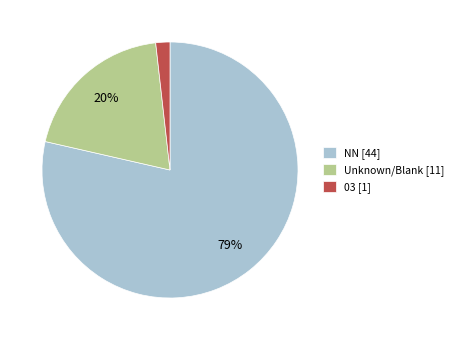

Do 03 [1] and Unknown/Blank [11] together represent more than half of the pie?

No